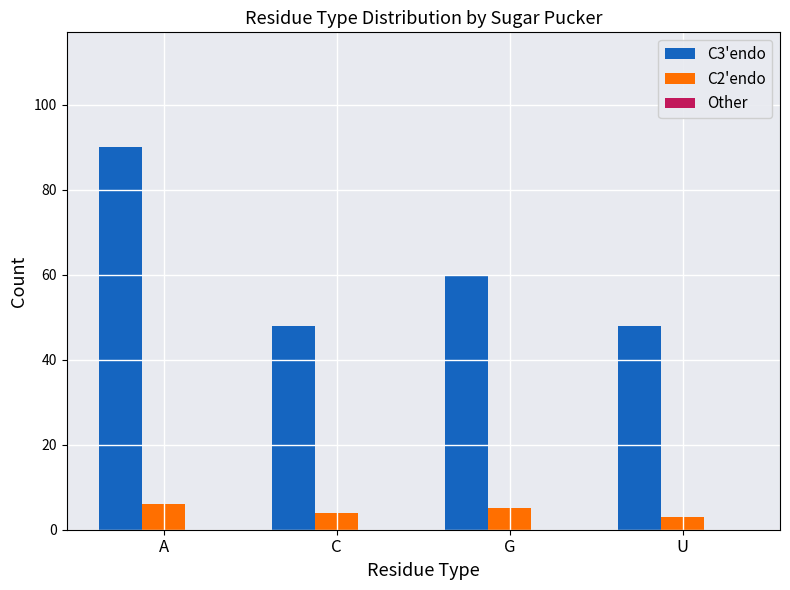

Is it true that C3'endo equals 48 at C?

True